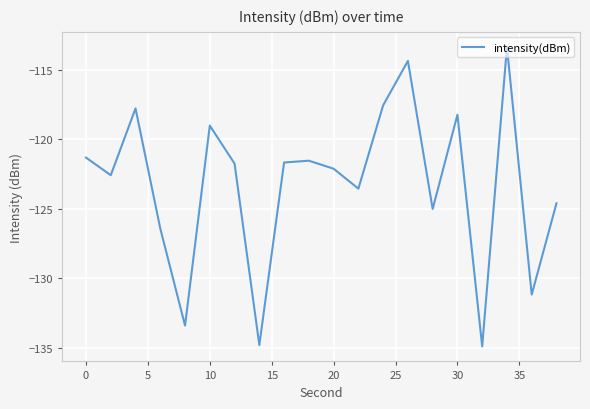

What is the maximum value shown in the chart?

-113.4